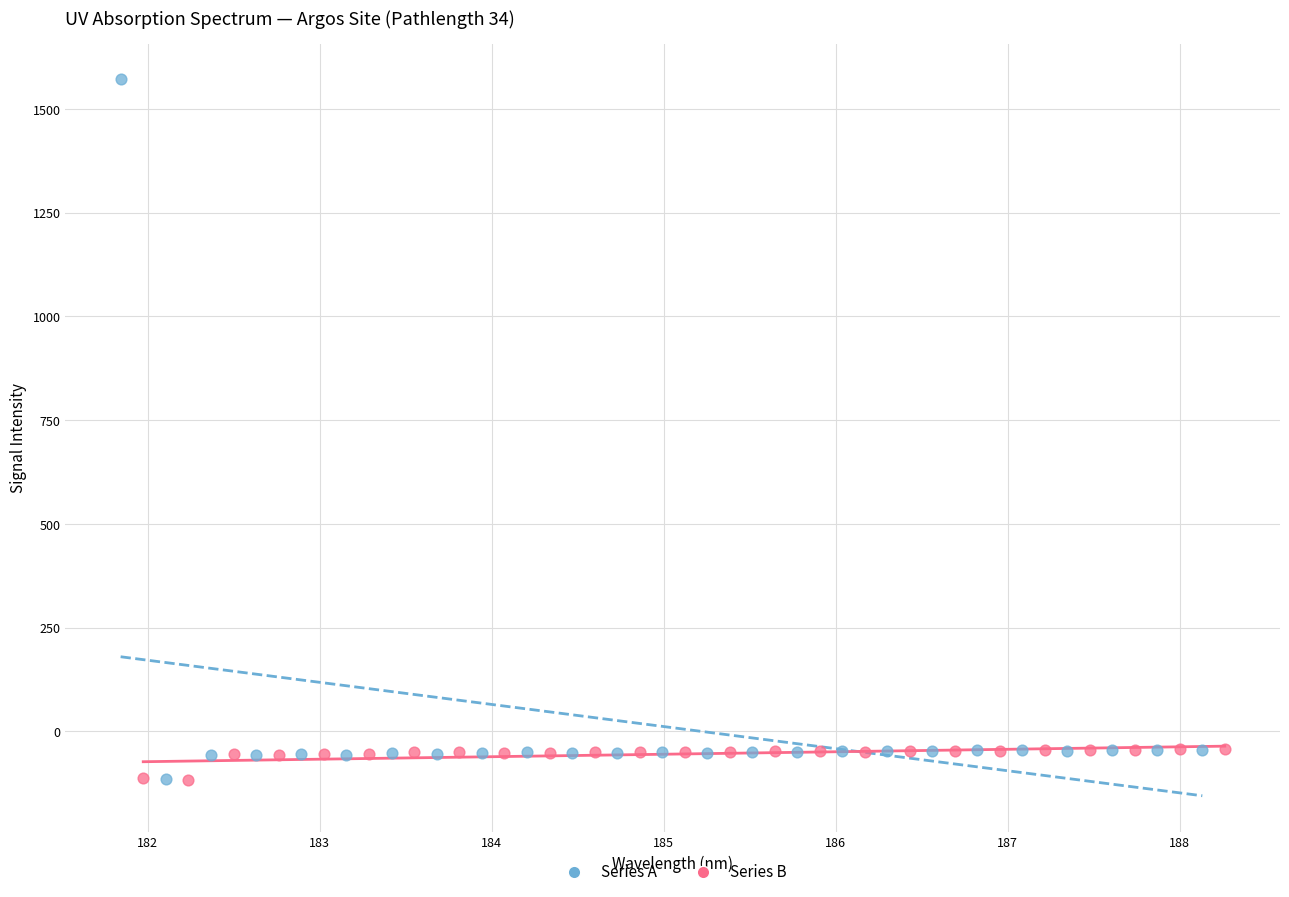

Which series reaches the maximum Y coordinate?

Series A